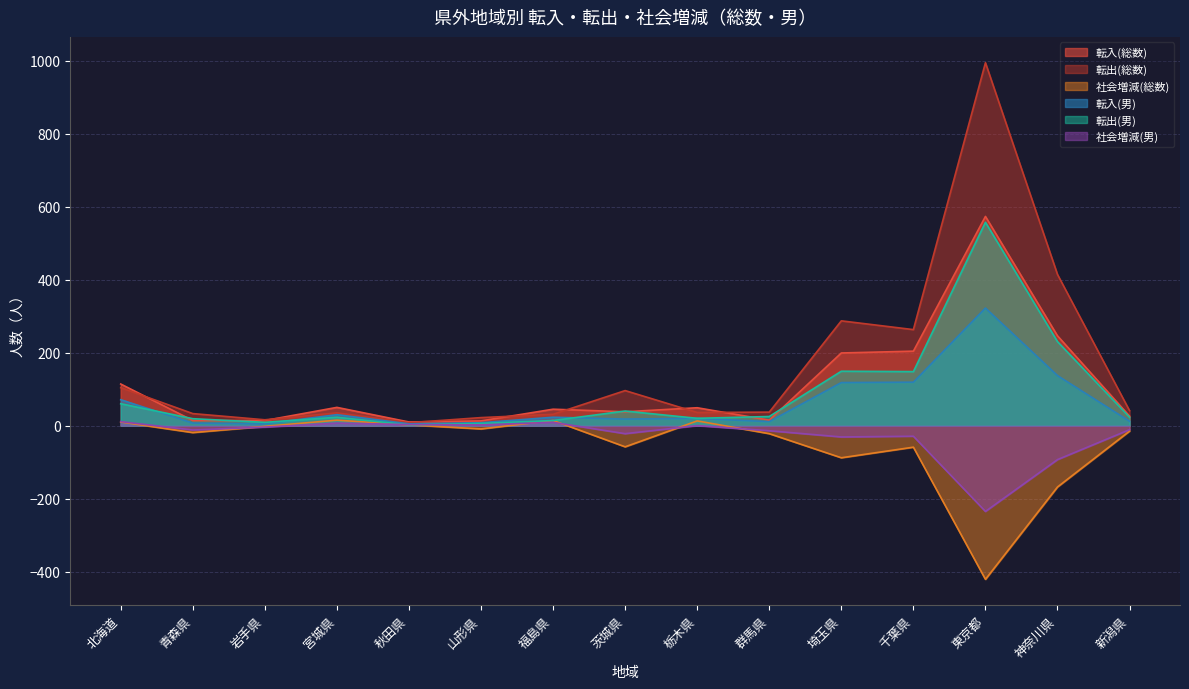

Between 宮城県 and 千葉県, which is larger?

千葉県